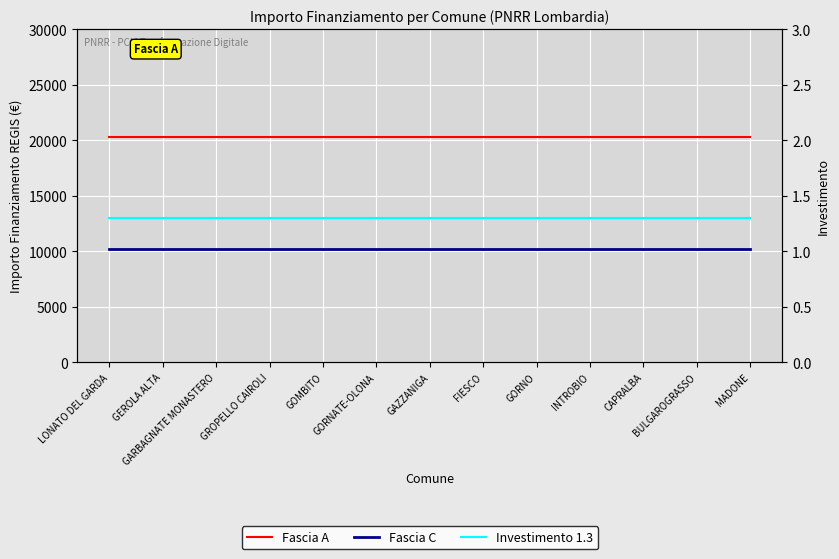

Reading right to left, what are all the values shown in this chart?

Fascia A: 20344.0	20344.0	20344.0	20344.0	20344.0	20344.0	20344.0	20344.0	20344.0	20344.0	20344.0	20344.0	20344.0
Fascia C: 10172.0	10172.0	10172.0	10172.0	10172.0	10172.0	10172.0	10172.0	10172.0	10172.0	10172.0	10172.0	10172.0
Investimento 1.3: 1.3	1.3	1.3	1.3	1.3	1.3	1.3	1.3	1.3	1.3	1.3	1.3	1.3